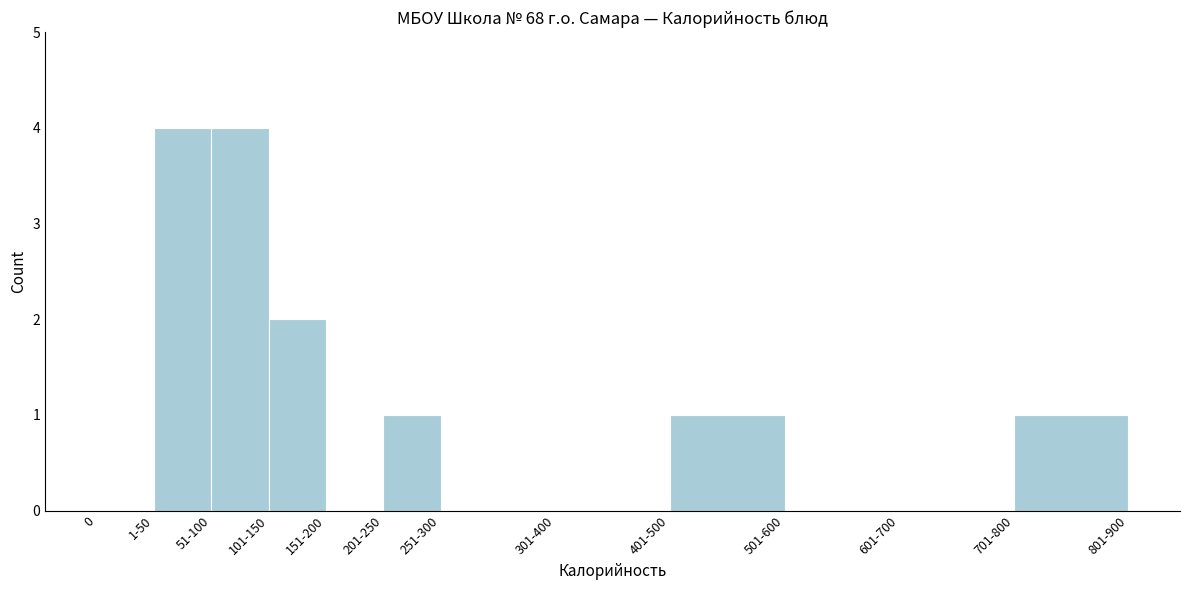

Reading left to right, list all the values displayed in this chart.

0=0	1-50=4	51-100=4	101-150=2	151-200=0	201-250=1	251-300=0	301-400=0	401-500=1	501-600=0	601-700=0	701-800=1